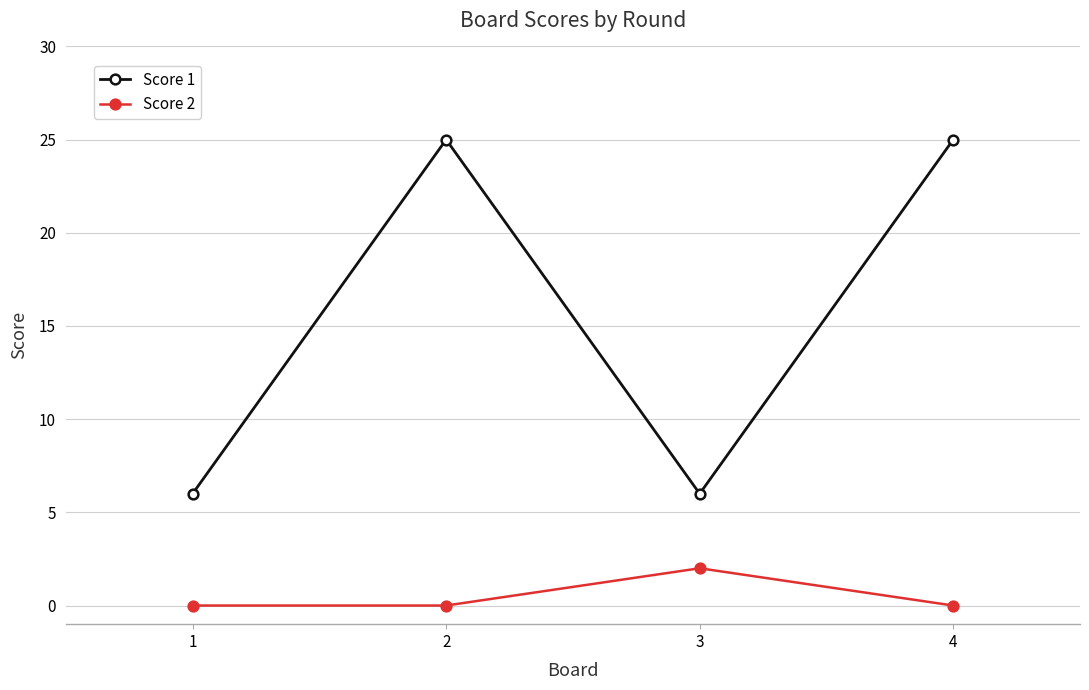

Which series changed the most between 3 and 4?

Score 1